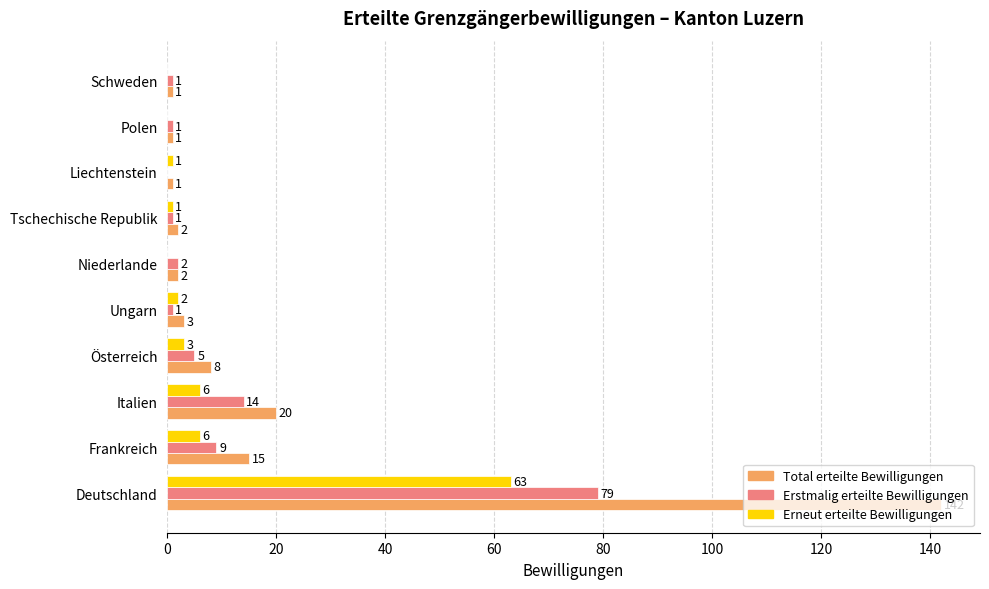

Which series changed the most between Österreich and Ungarn?

Total erteilte Bewilligungen